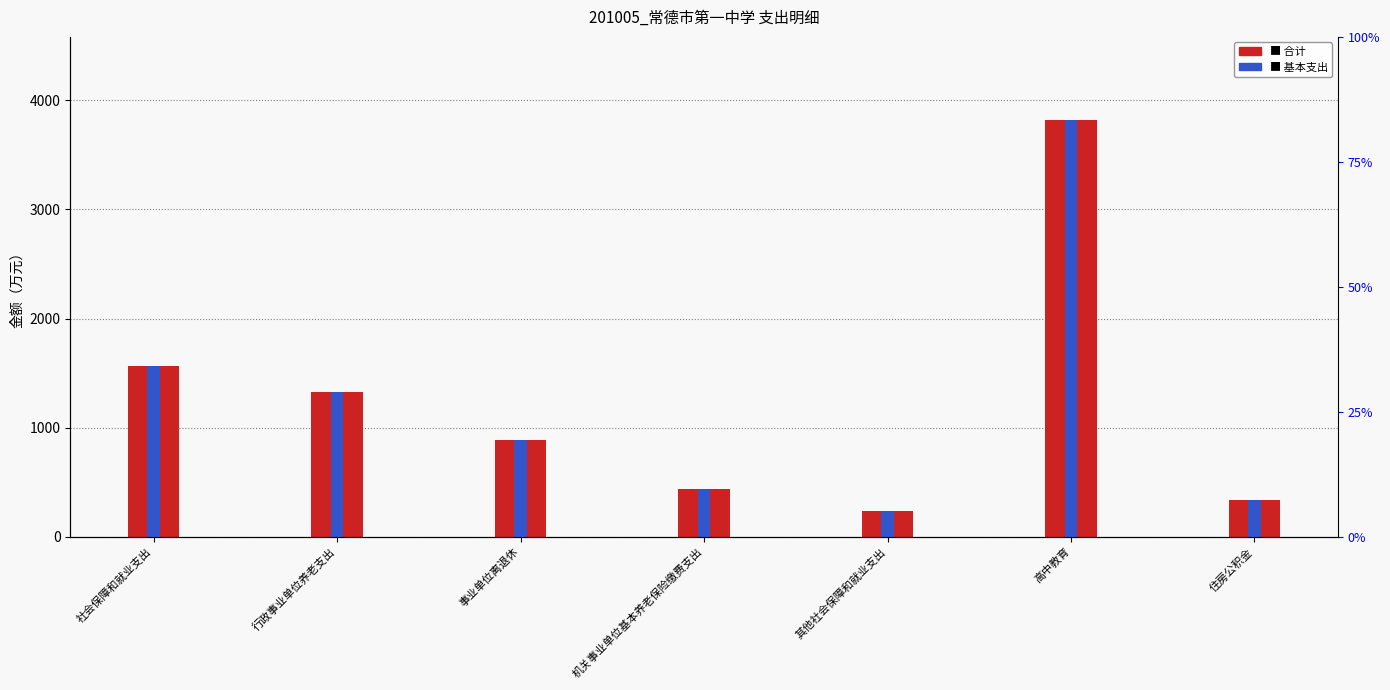

True or false: 基本支出 has a value of 503.5 at 住房公积金.

False